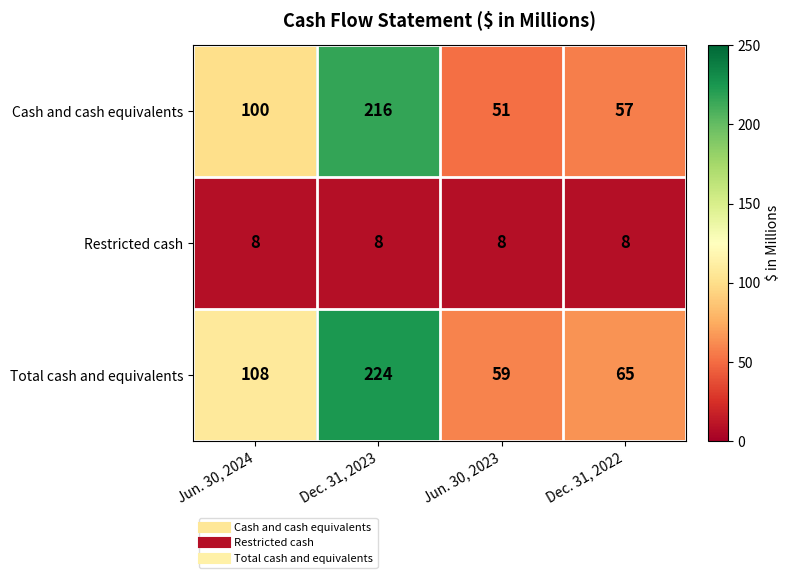

Which series has the largest total across all categories?

Total cash and equivalents